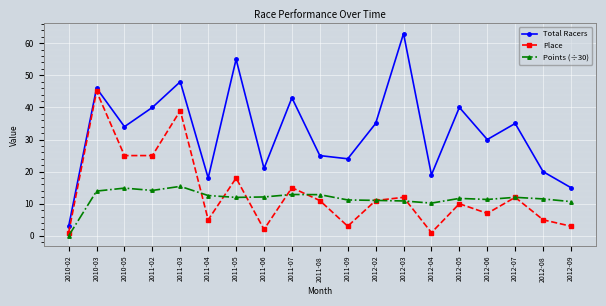

How many series are shown in this chart?

3